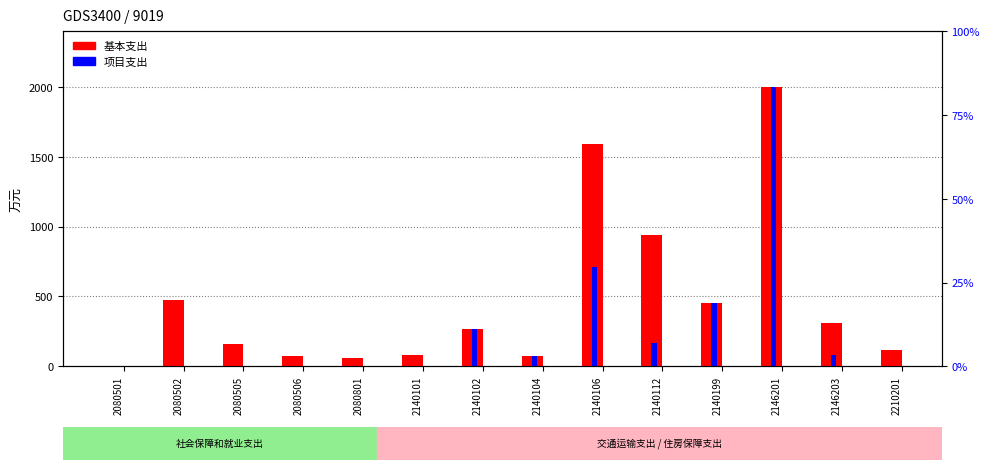

At which label is 项目支出 closest to 1000?

2140106